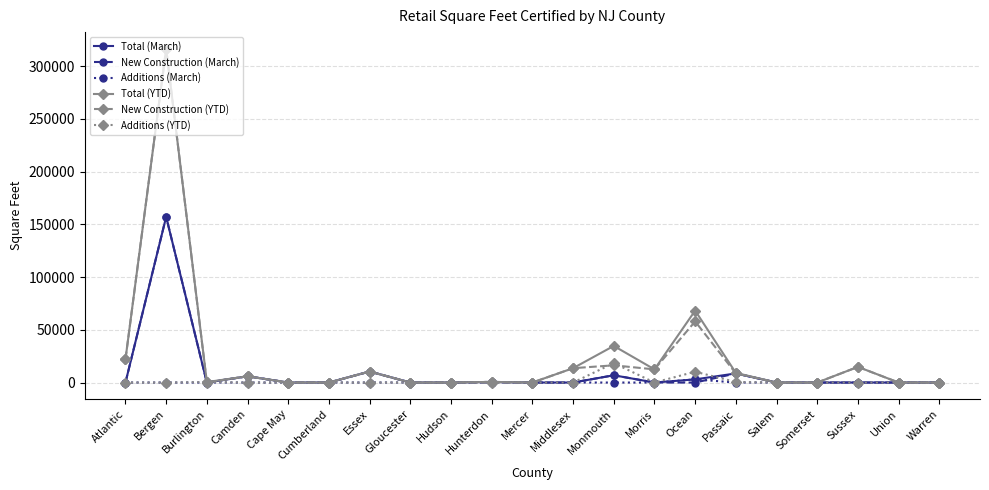

What is the spread (max minus min) of values at Sussex?

14839